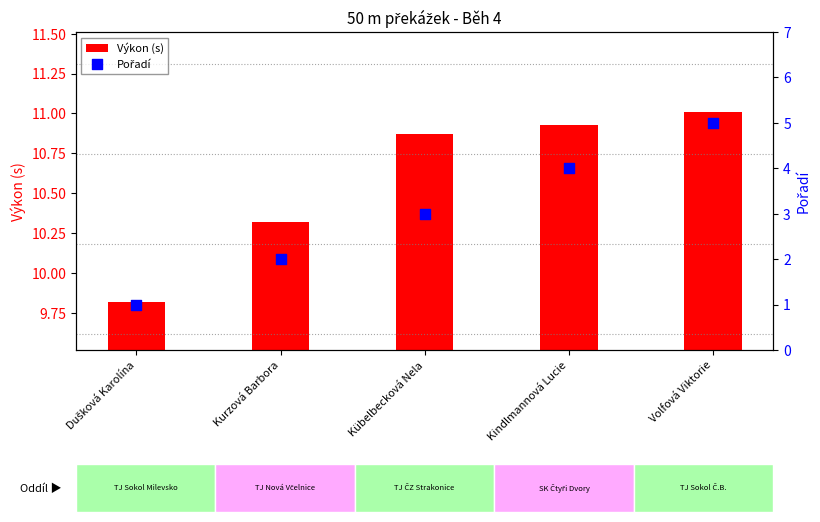

At which category is the sum across all series the highest?

Volfová Viktorie